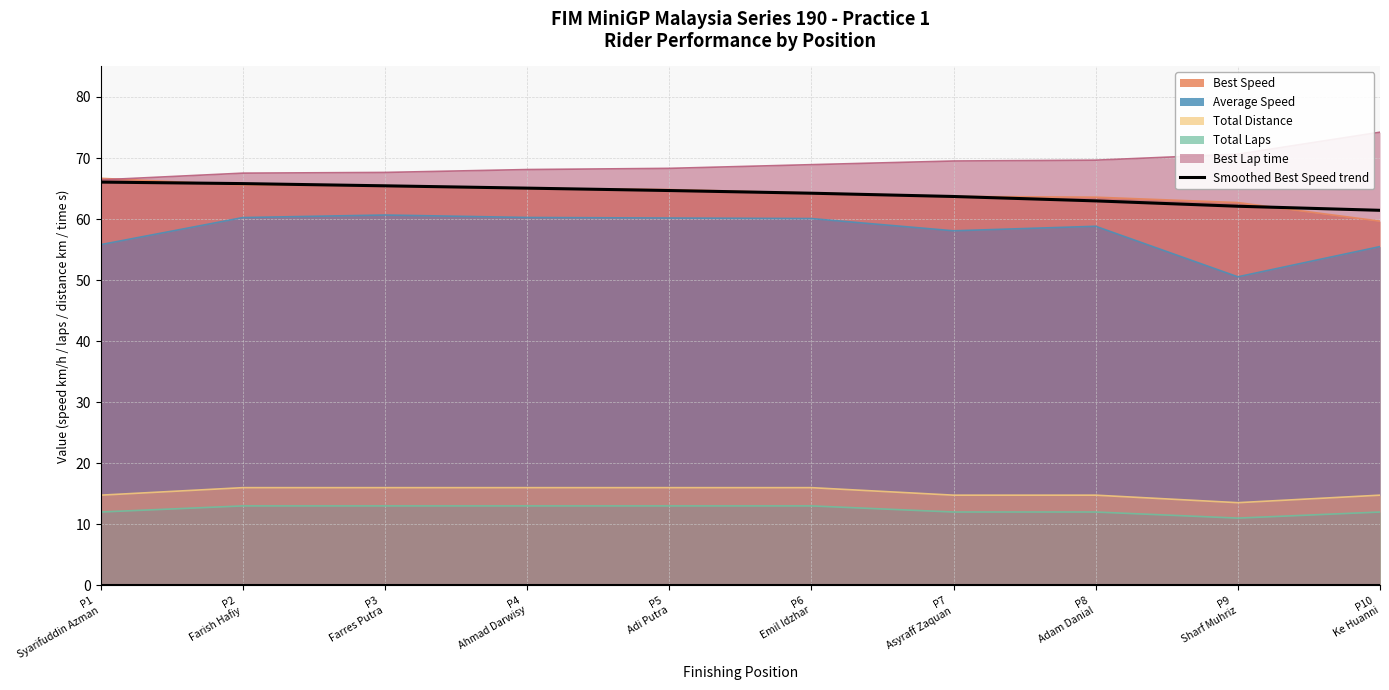

What is the maximum value shown in the chart?

74.2